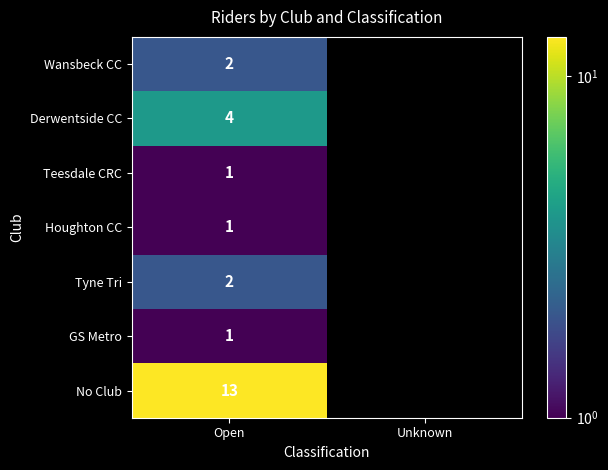

What is the spread (max minus min) of values at Open?

12